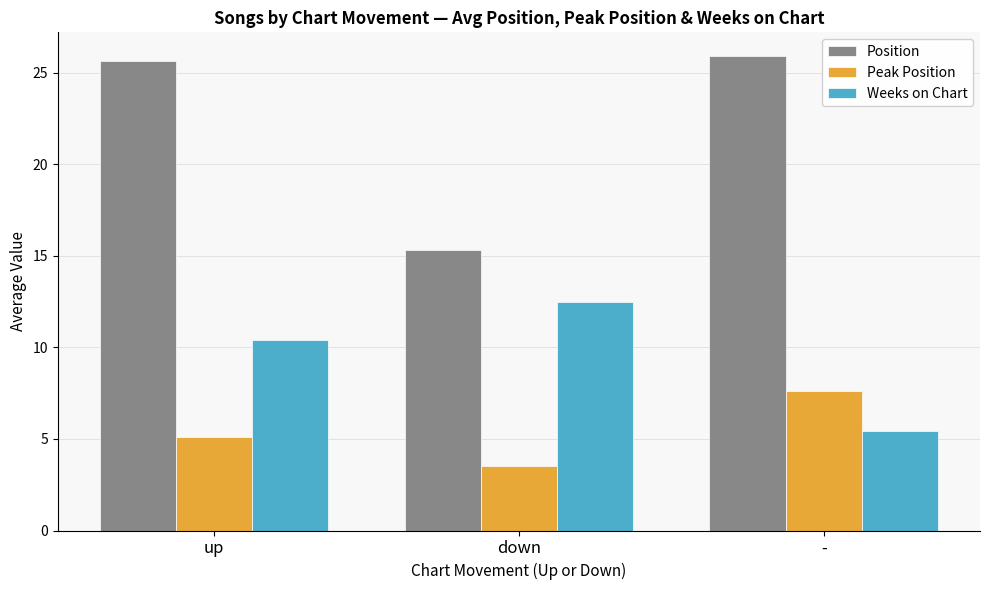

Where does the Peak Position series first go above 5?

up